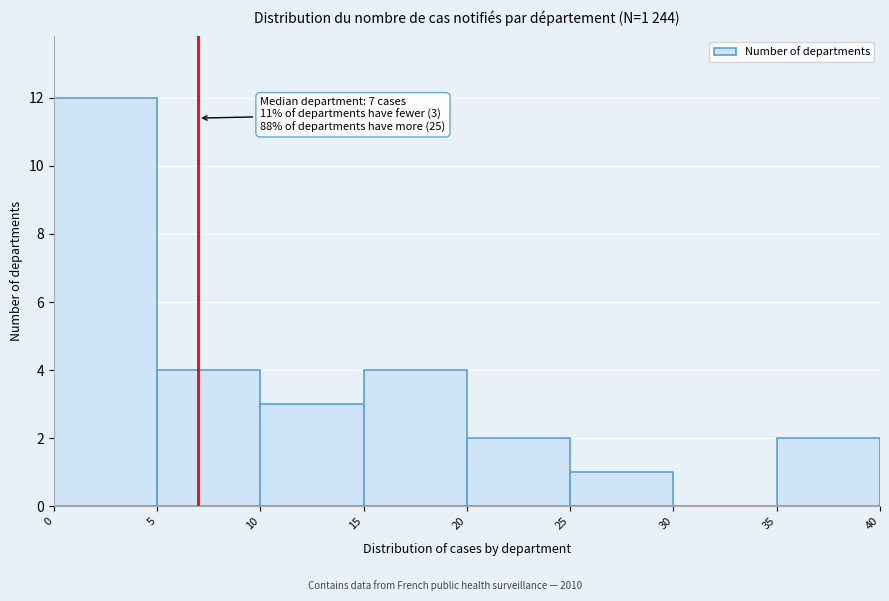

Which range on the x-axis has the tallest bar?

0 to 5